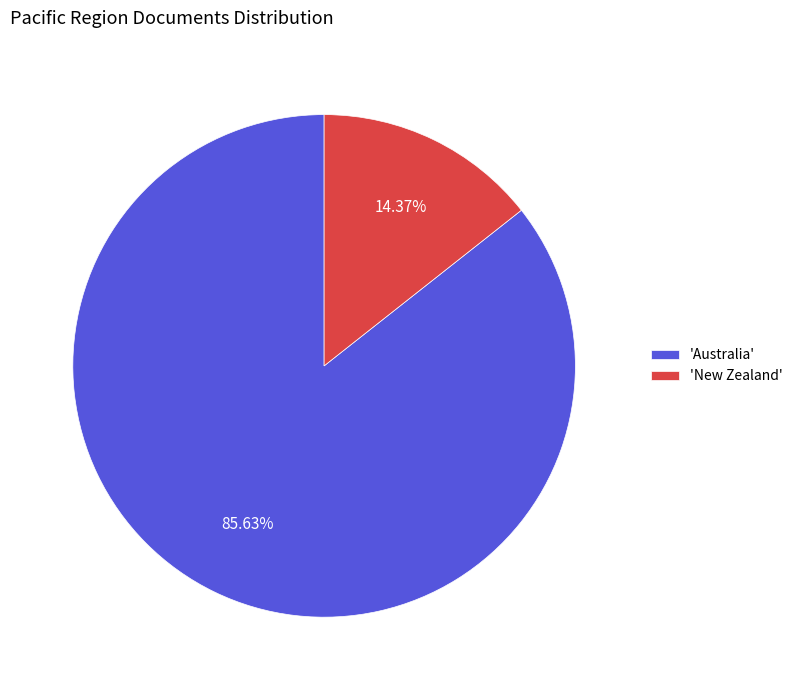

Approximately how many times larger is the value at 'Australia' compared to 'New Zealand'?

6.0